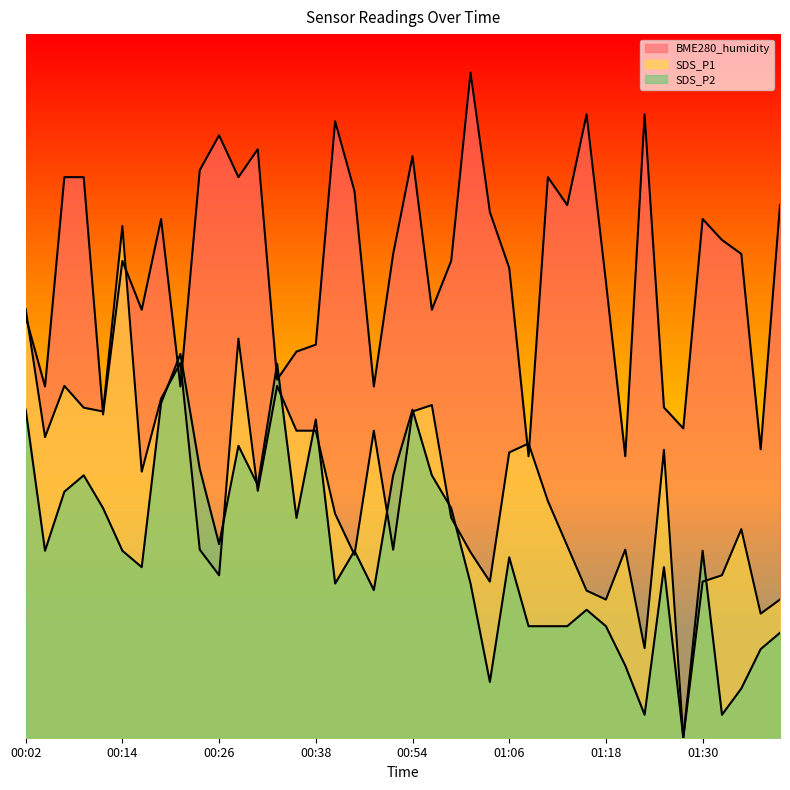

In BME280_humidity, how many points are lower than both neighbors (excluding endpoints)?

13